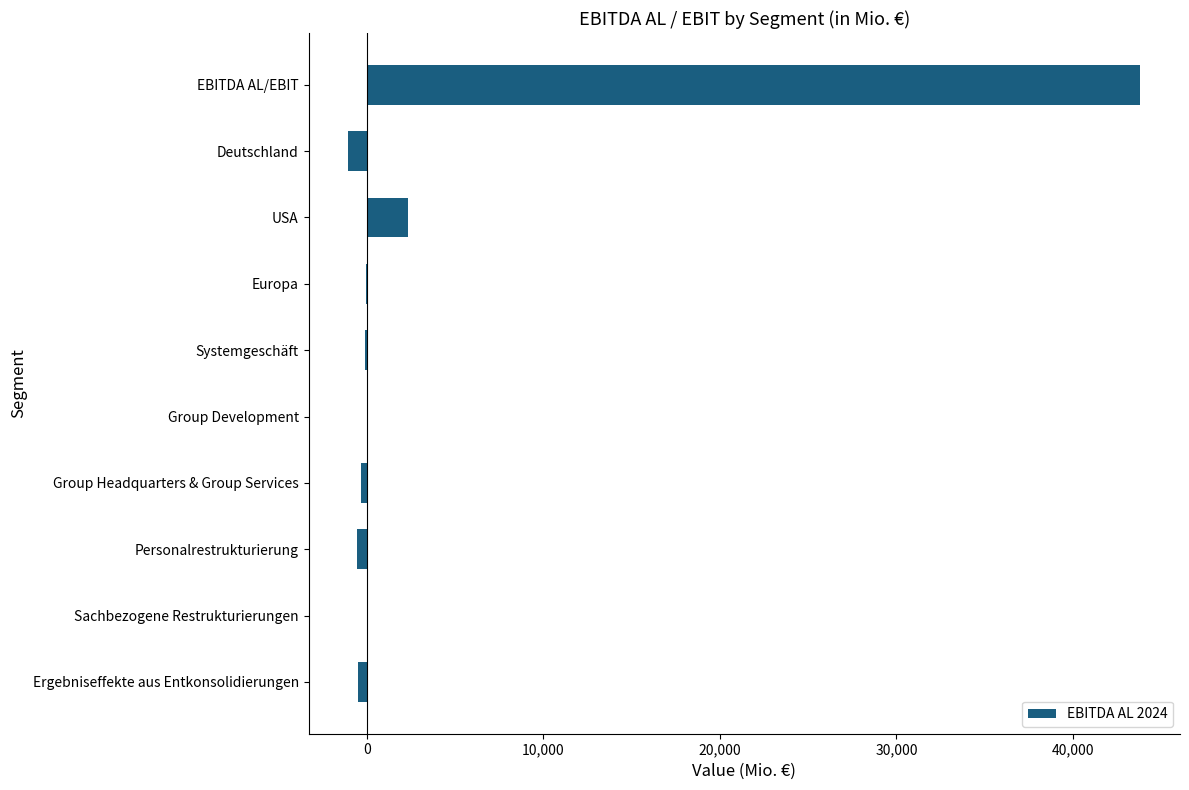

Where is the data nearest to the value 21379?

USA